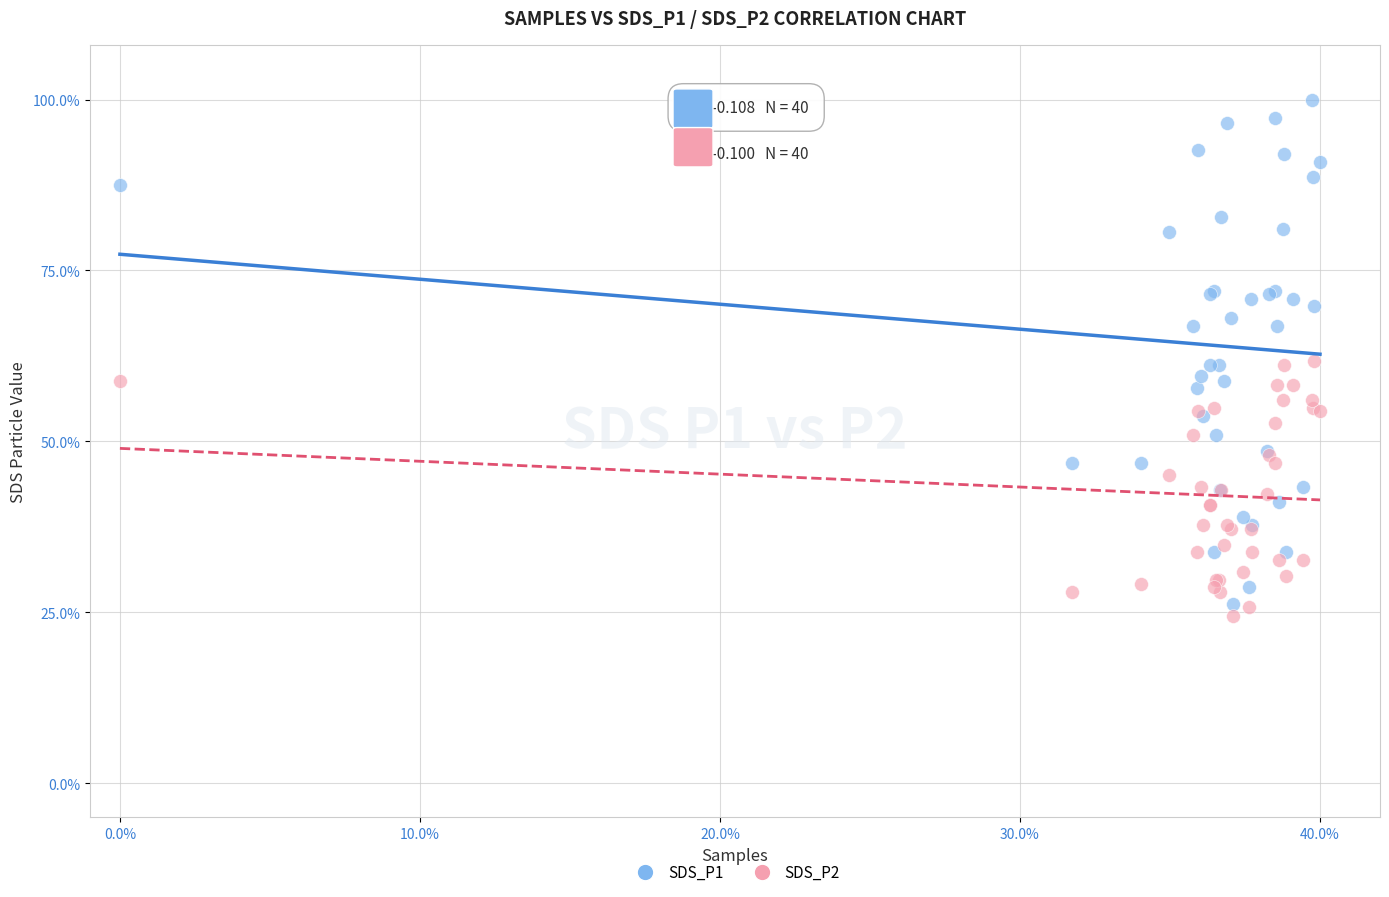

What is the X range (max minus min) for the scatter plot?

40.0